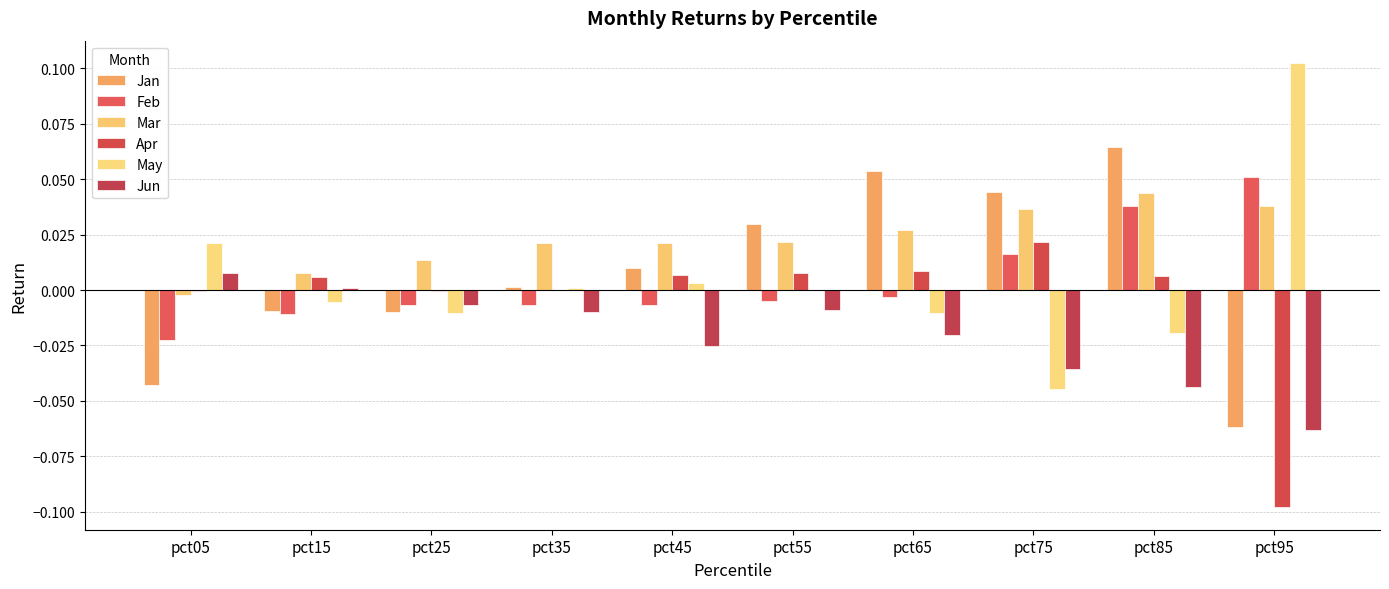

What is the difference between the maximum and minimum values in the Apr series?

0.1